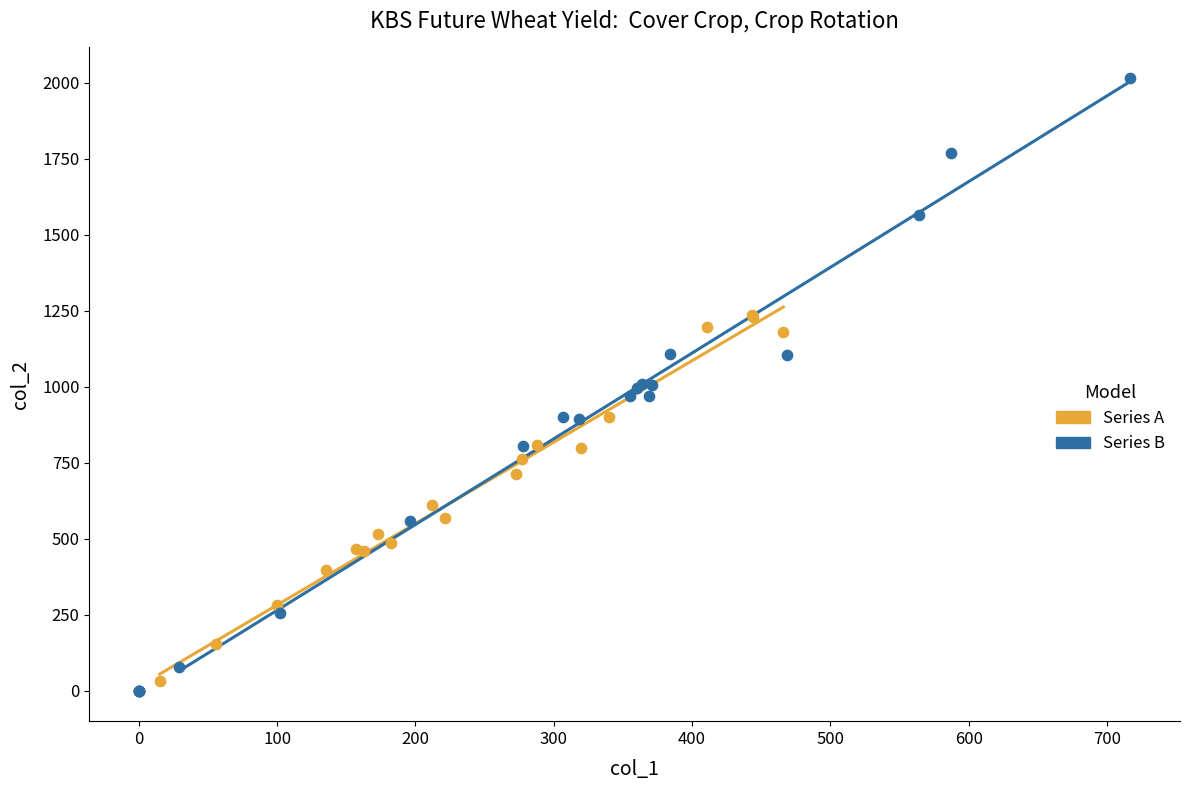

Which series has the widest spread of Y values?

Series B